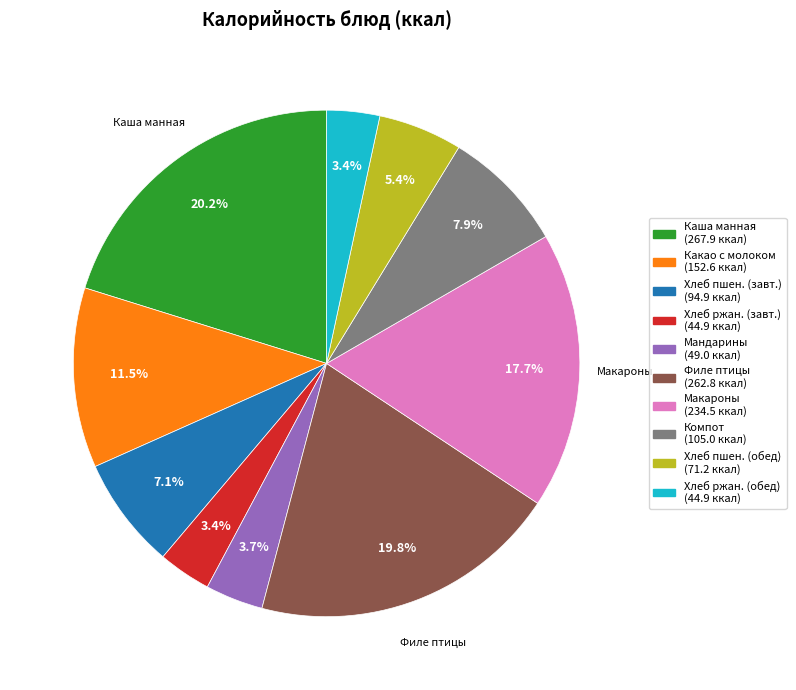

Is there a majority slice in this chart?

No